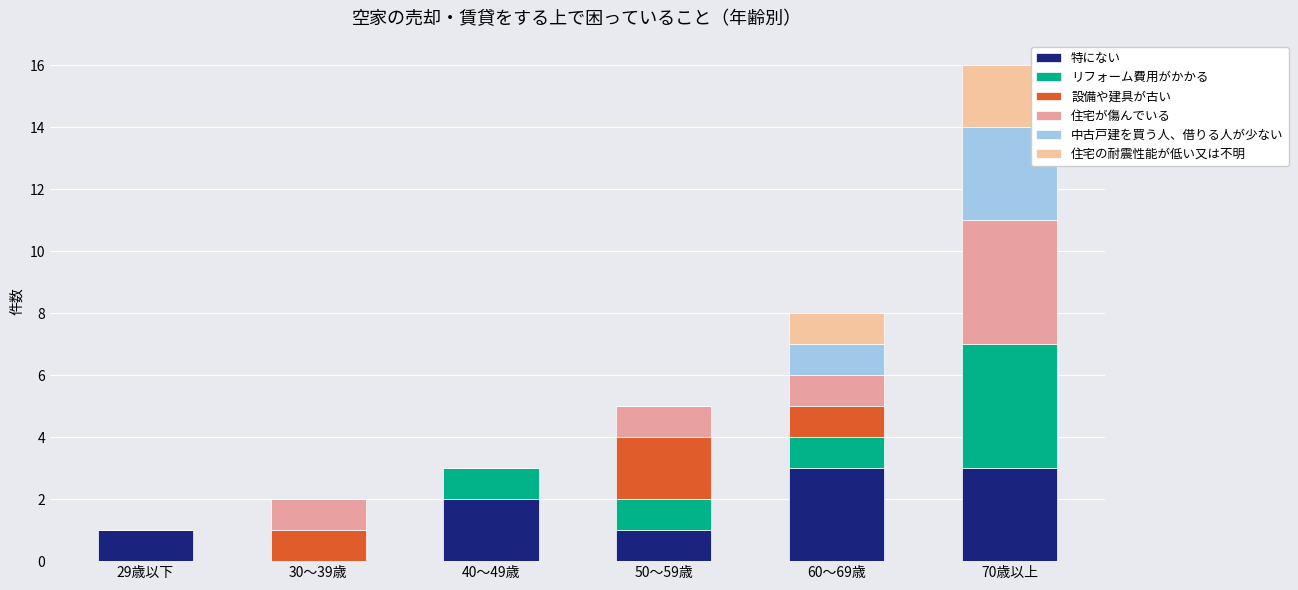

What is the total value across all series at 40～49歳?

3